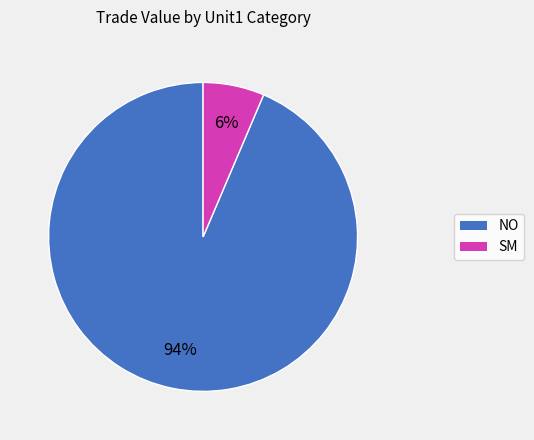

To the nearest percent, what is the average slice percentage?

50%